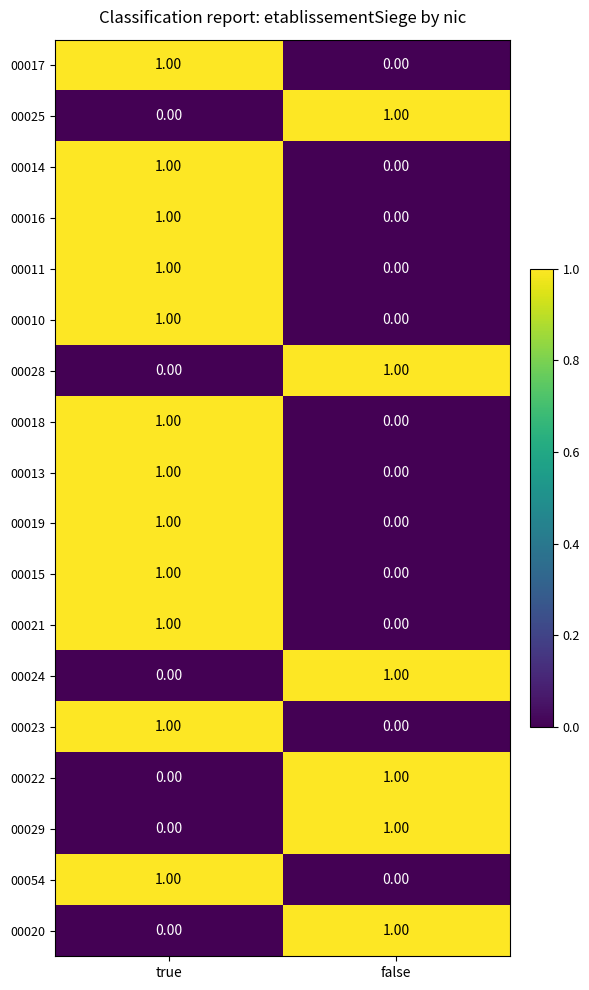

Where is 00022 nearest to the value 0?

true